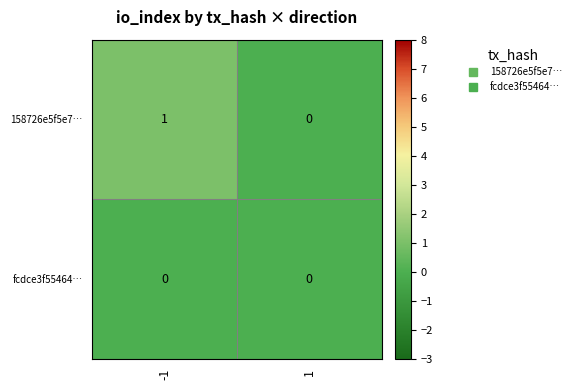

Rank the series at -1 from lowest to highest value.

fcdce3f55464…, 158726e5f5e7…